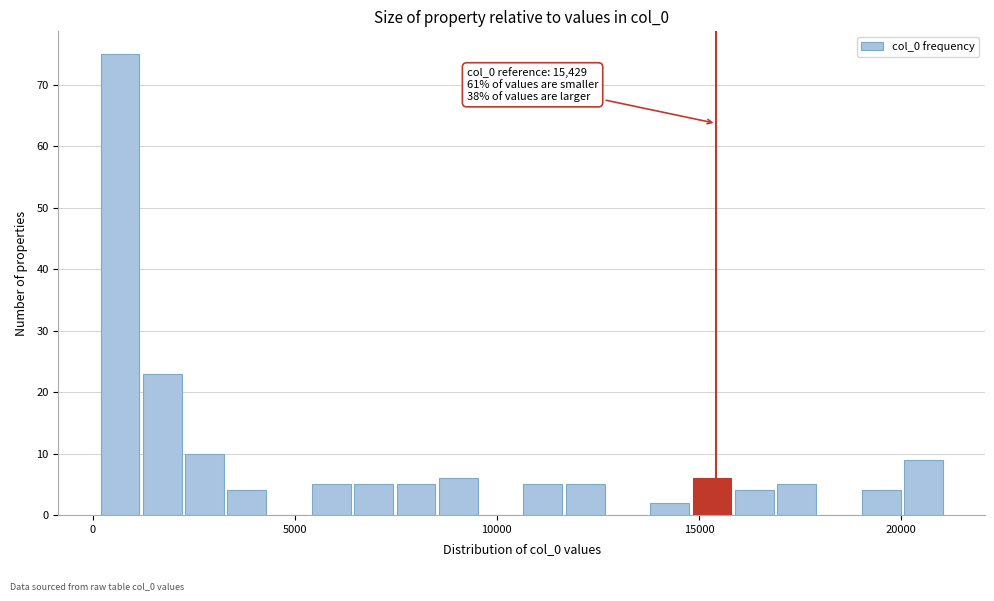

Read against the x-axis, roughly where is the centre of the tallest bar?

500